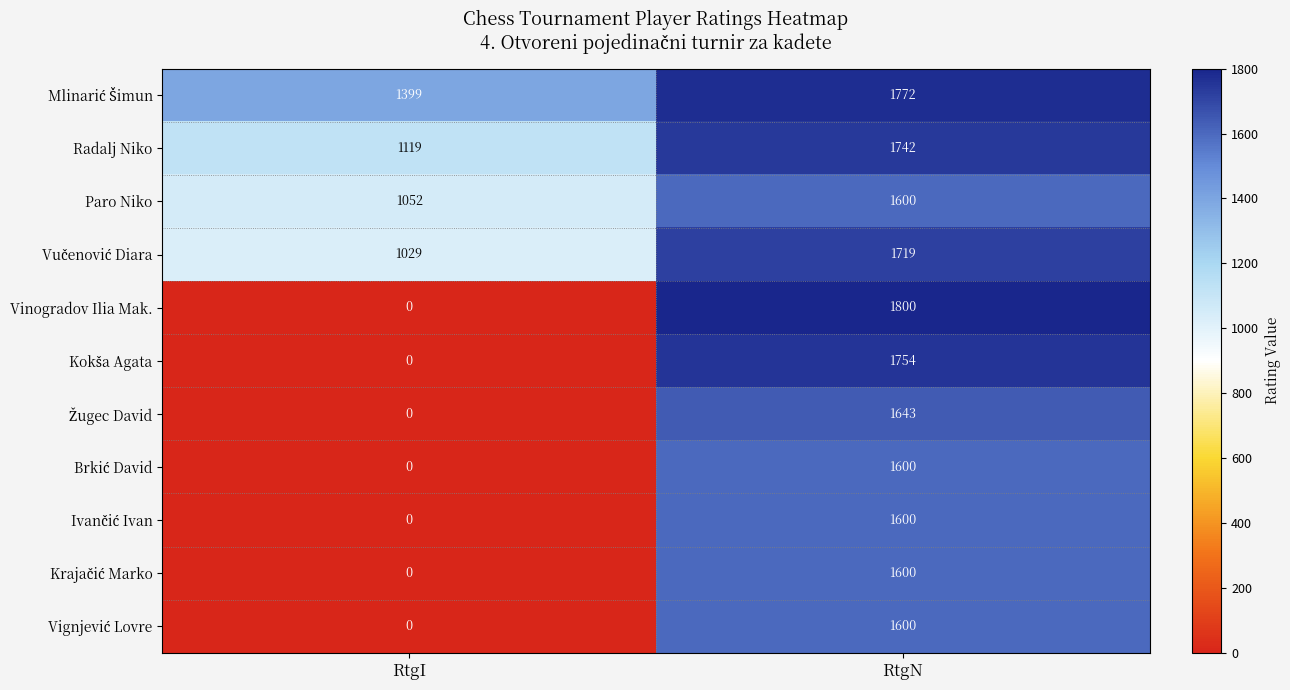

Is the value of Vignjević Lovre at RtgI greater than the value of Vučenović Diara at RtgI?

No